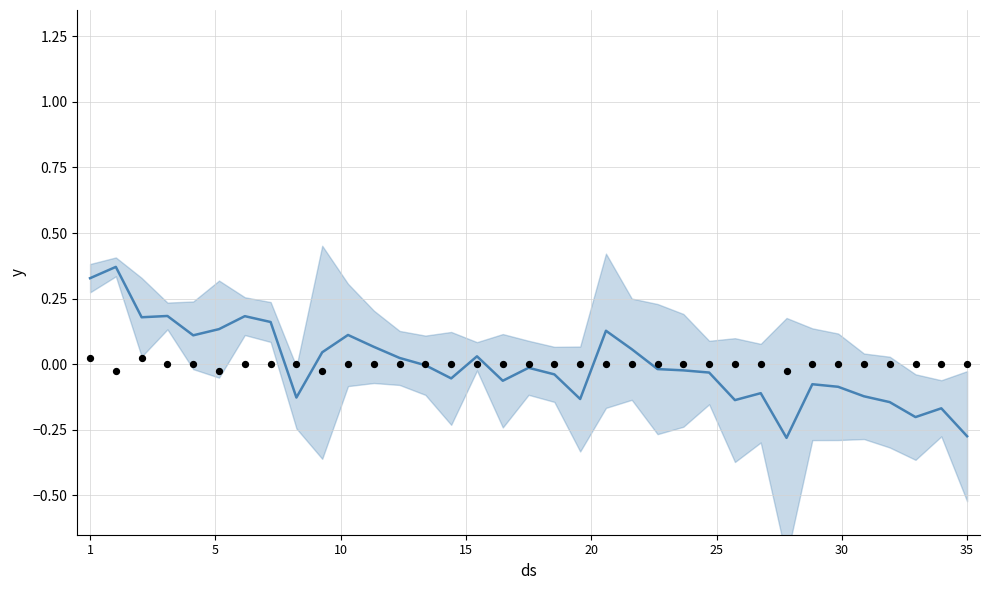

At how many categories does at least one series exceed 0?

15